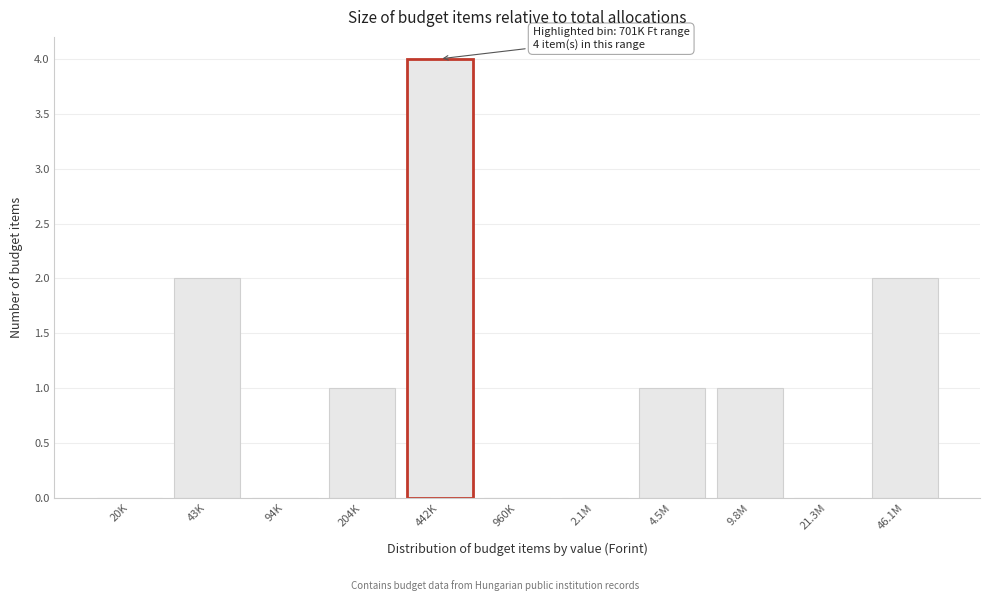

Reading right to left, extract all data points from this chart.

46.1M=2	21.3M=0	9.8M=1	4.5M=1	2.1M=0	960K=0	442K=4	204K=1	94K=0	43K=2	20K=0